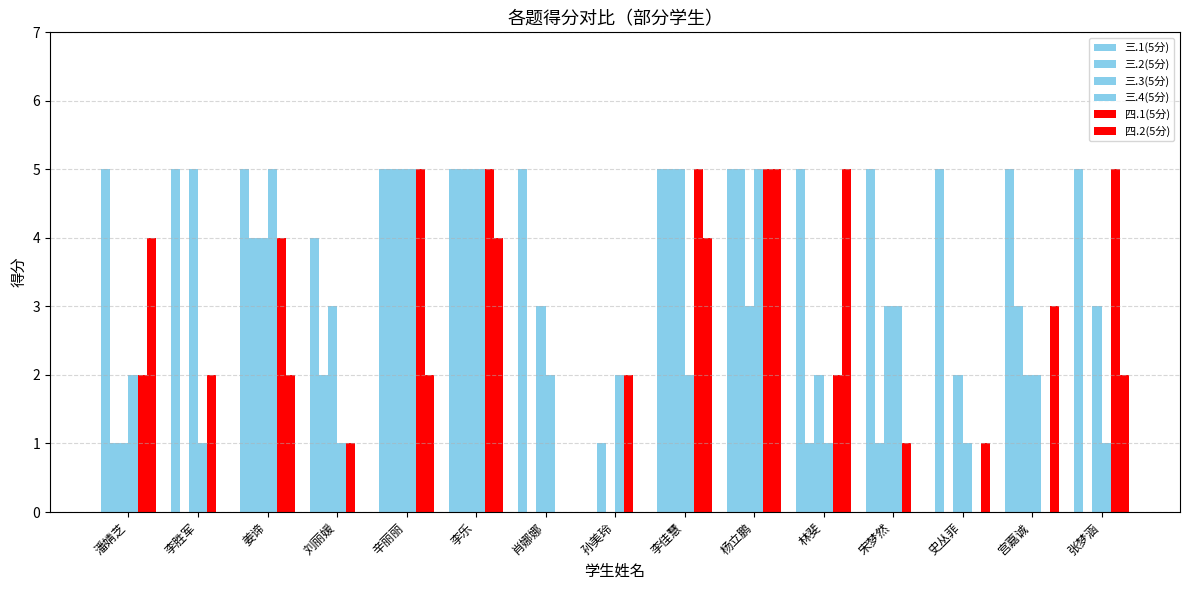

Rank the series at 林斐 from highest to lowest value.

三.1(5分), 四.2(5分), 三.3(5分), 四.1(5分), 三.2(5分), 三.4(5分)